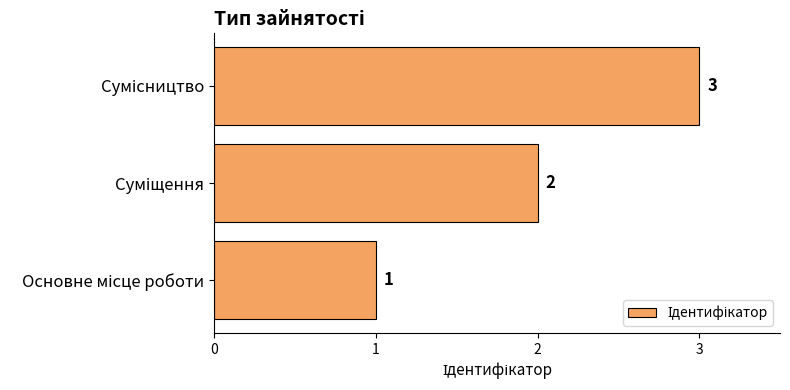

What is the sum of all values?

6